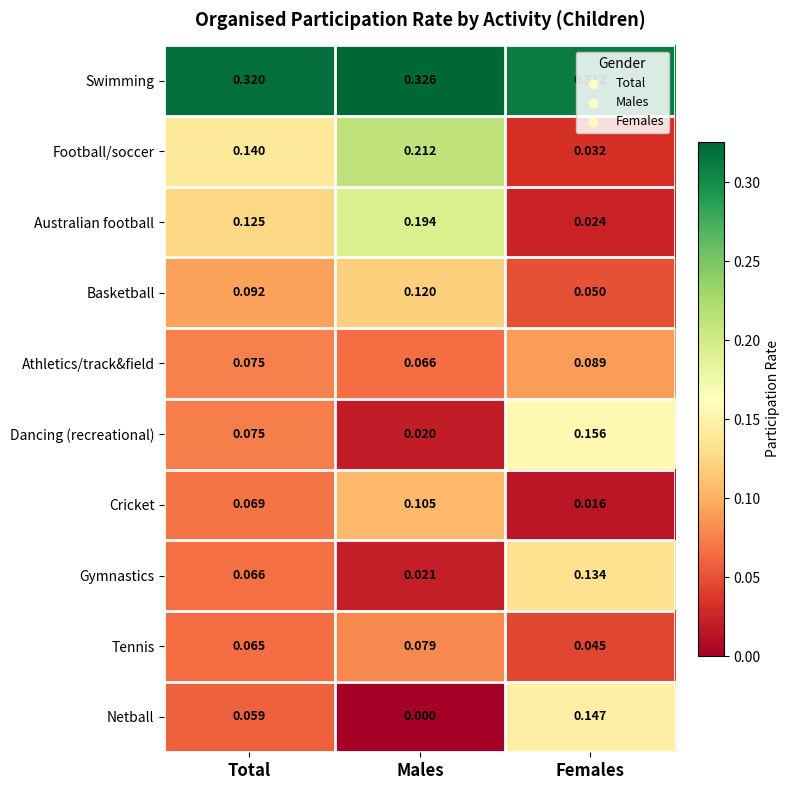

Which series has the largest range (max minus min)?

Football/soccer